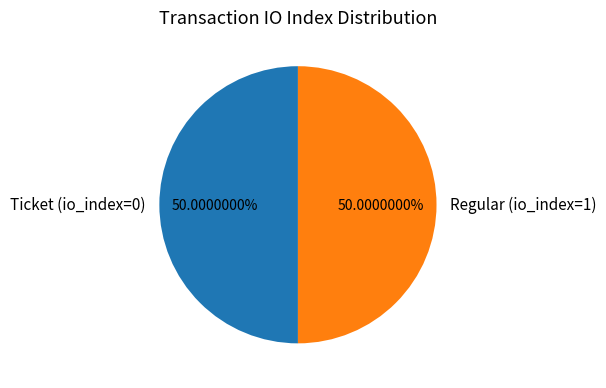

Approximately how many times larger is the value at Ticket (io_index=0) compared to Regular (io_index=1)?

1.0